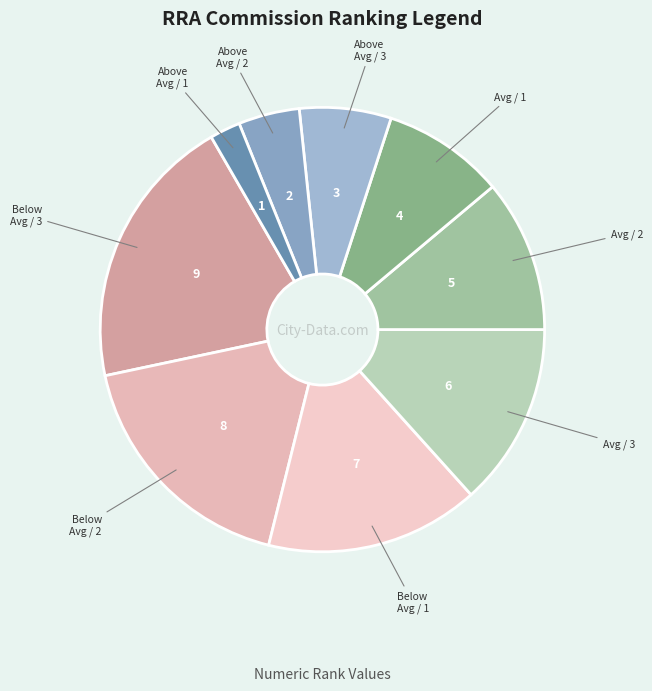

Which slice is the largest?

Below Average / 3